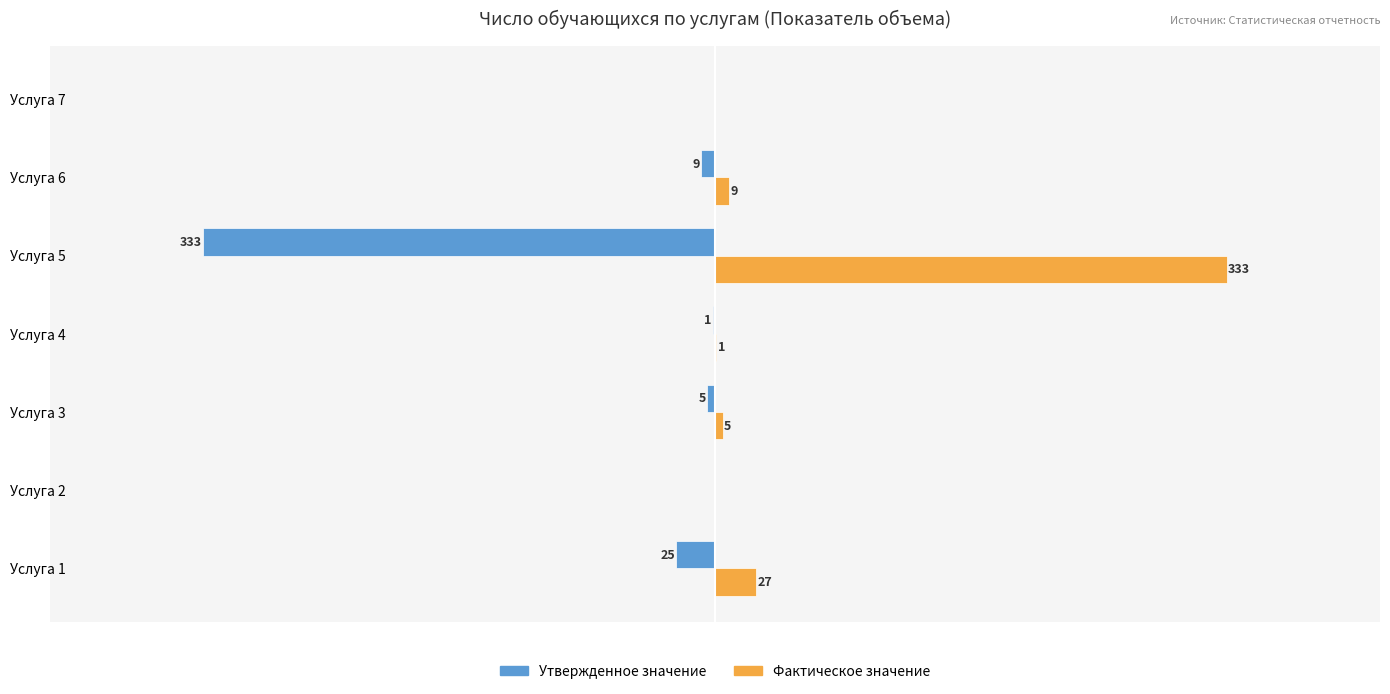

Is the value of Утвержденное значение at Услуга 3 greater than the value of Фактическое значение at Услуга 5?

No